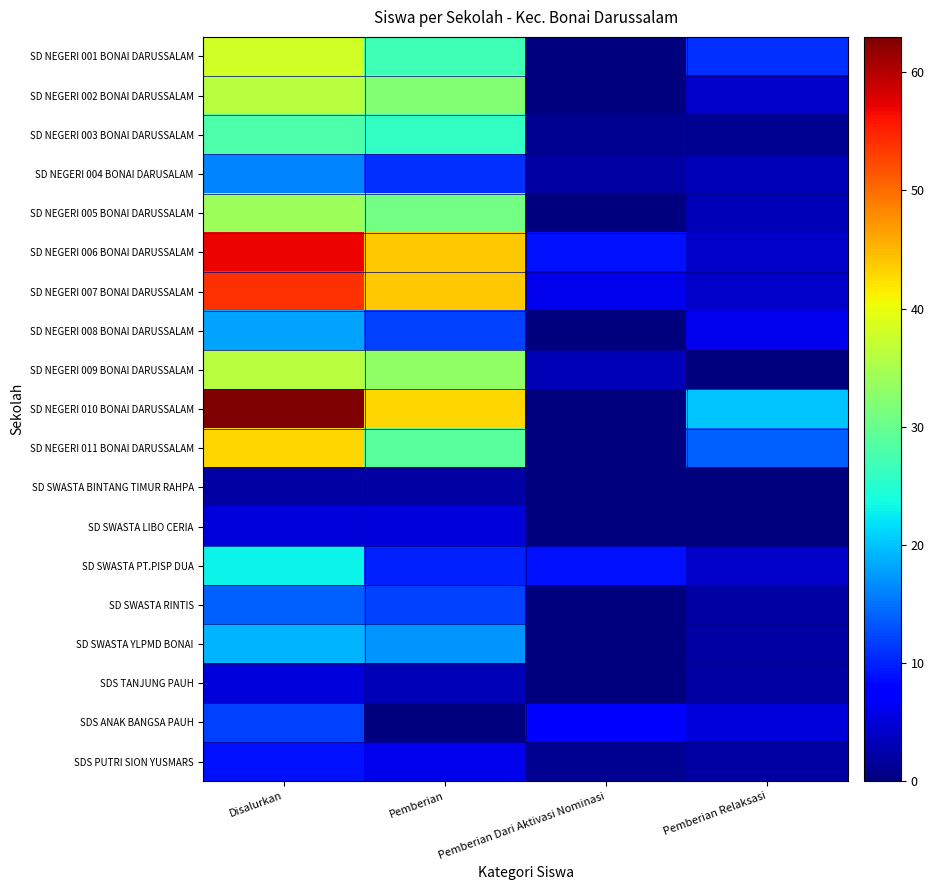

What is the total value across all series at Pemberian Relaksasi?

87